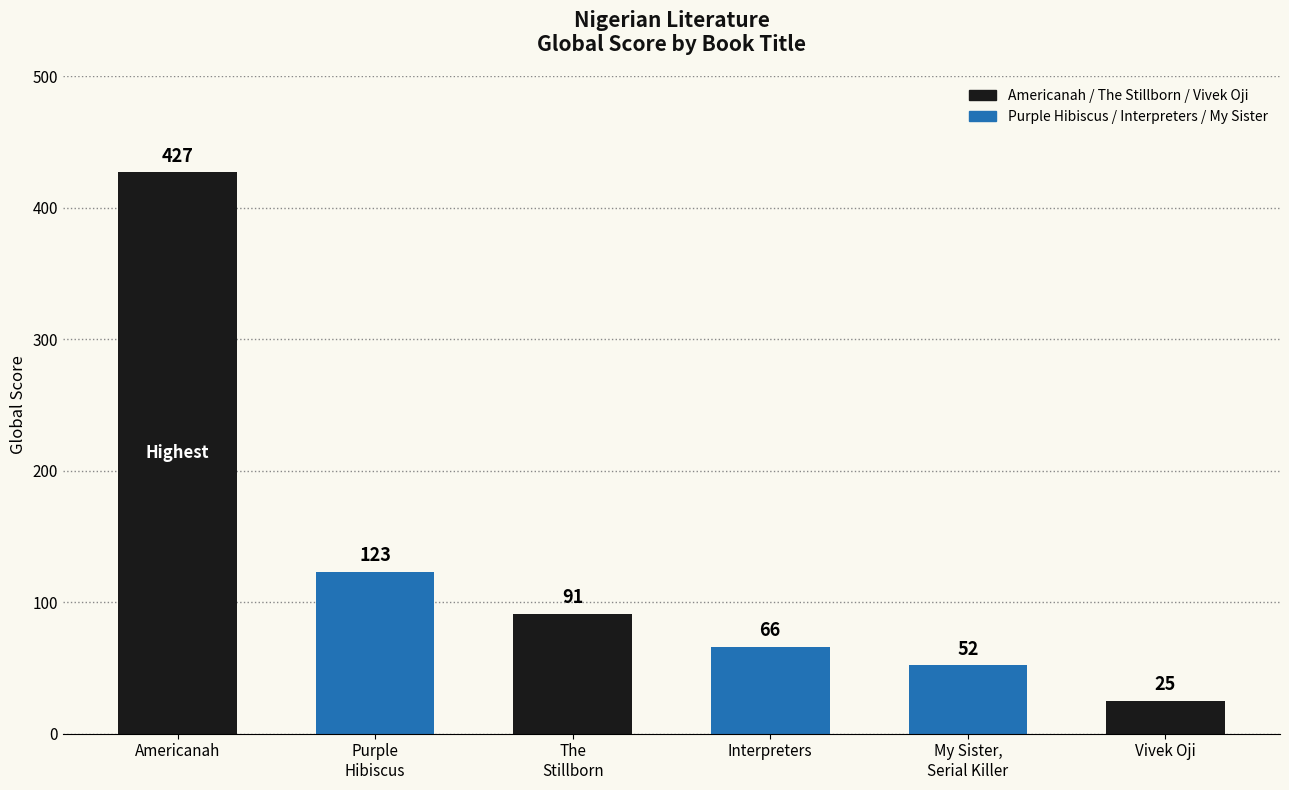

What is the change in value from Purple
Hibiscus to Vivek Oji?

-98